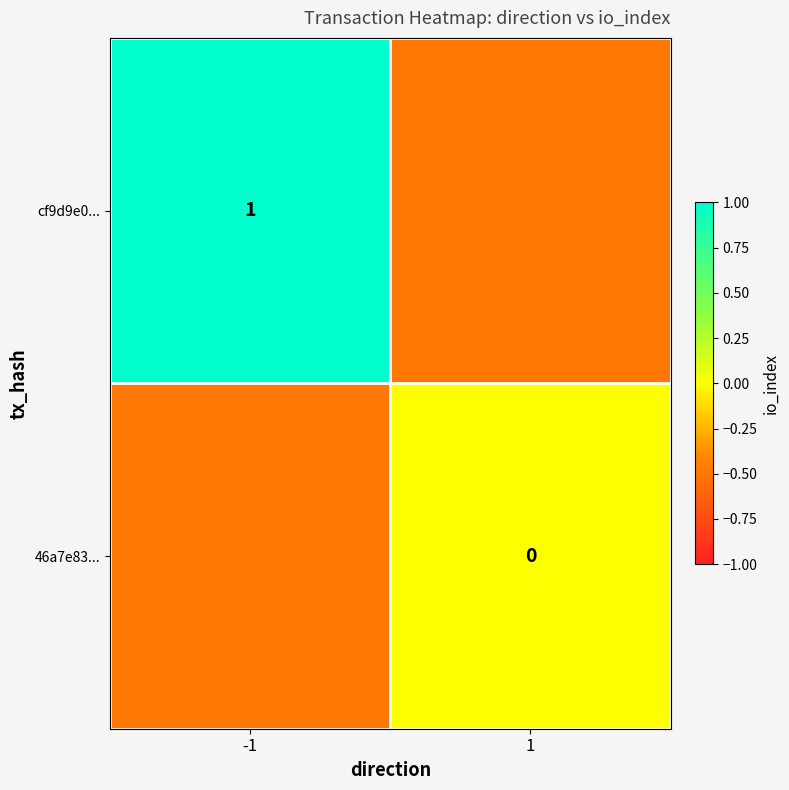

Which category has the highest value in the 46a7e83... series?

1